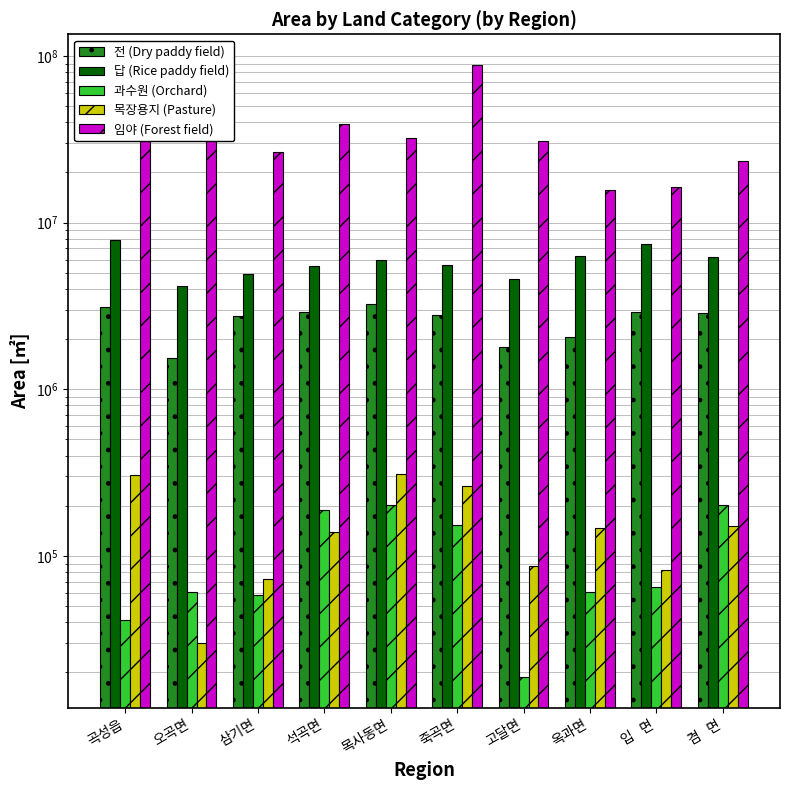

Is it true that 전 (Dry paddy field) equals 2780881.6 at 죽곡면?

True